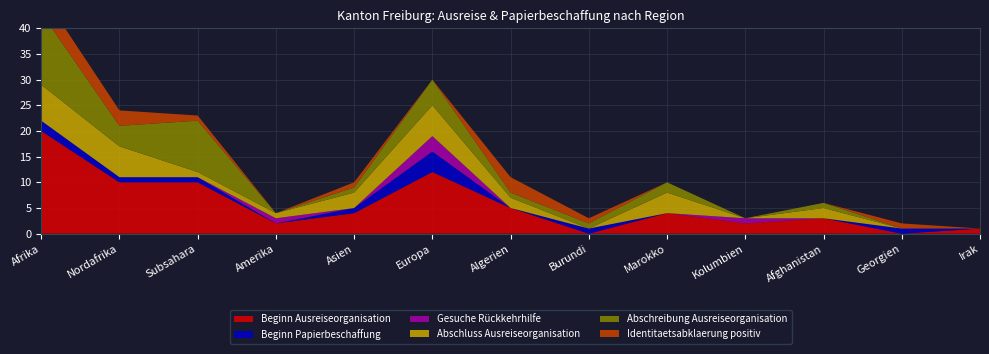

Reading left to right, extract all data points from this chart.

Beginn Ausreiseorganisation: Afrika=20	Nordafrika=10	Subsahara=10	Amerika=2	Asien=4	Europa=12	Algerien=5	Burundi=0	Marokko=4	Kolumbien=2	Afghanistan=3	Georgien=0	Irak=1
Beginn Papierbeschaffung: Afrika=2	Nordafrika=1	Subsahara=1	Amerika=0	Asien=1	Europa=4	Algerien=0	Burundi=1	Marokko=0	Kolumbien=0	Afghanistan=0	Georgien=1	Irak=0
Gesuche Rückkehrhilfe: Afrika=0	Nordafrika=0	Subsahara=0	Amerika=1	Asien=0	Europa=3	Algerien=0	Burundi=0	Marokko=0	Kolumbien=1	Afghanistan=0	Georgien=0	Irak=0
Abschluss Ausreiseorganisation: Afrika=7	Nordafrika=6	Subsahara=1	Amerika=1	Asien=3	Europa=6	Algerien=2	Burundi=0	Marokko=4	Kolumbien=0	Afghanistan=2	Georgien=0	Irak=0
Abschreibung Ausreiseorganisation: Afrika=14	Nordafrika=4	Subsahara=10	Amerika=0	Asien=1	Europa=5	Algerien=1	Burundi=1	Marokko=2	Kolumbien=0	Afghanistan=1	Georgien=0	Irak=0
Identitaetsabklaerung positiv: Afrika=4	Nordafrika=3	Subsahara=1	Amerika=0	Asien=1	Europa=0	Algerien=3	Burundi=1	Marokko=0	Kolumbien=0	Afghanistan=0	Georgien=1	Irak=0